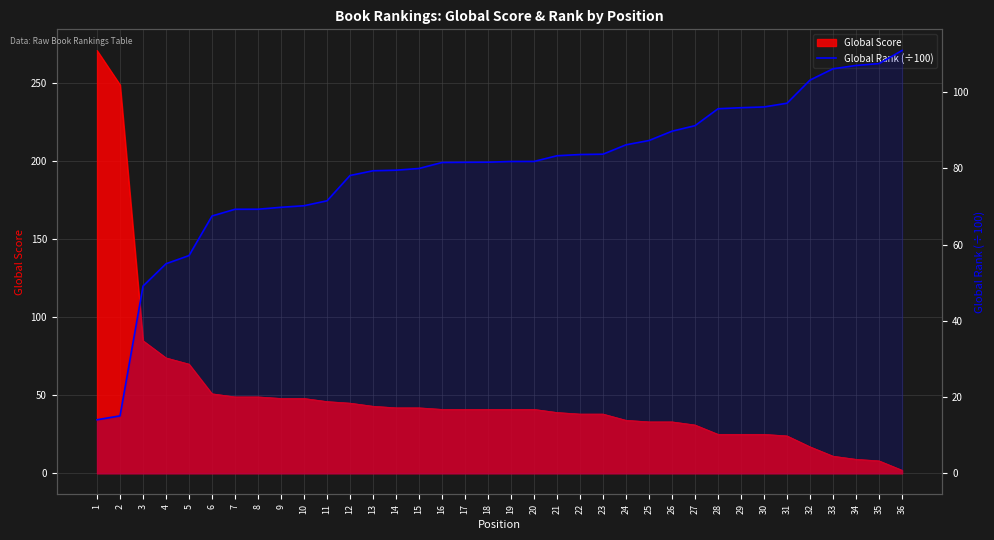

At which label is the value closest to 62?

5